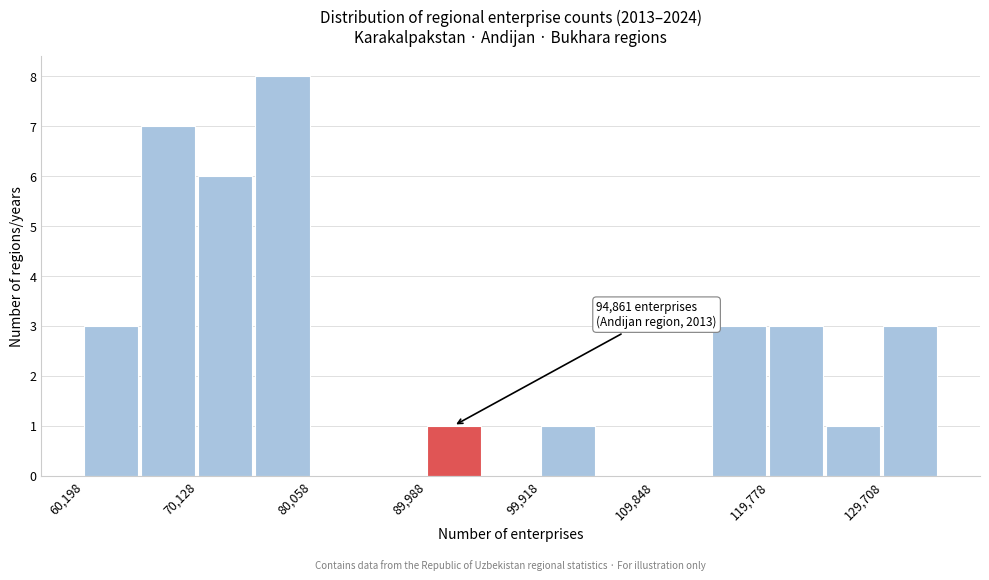

Which range on the x-axis has the tallest bar?

75000 to 80000